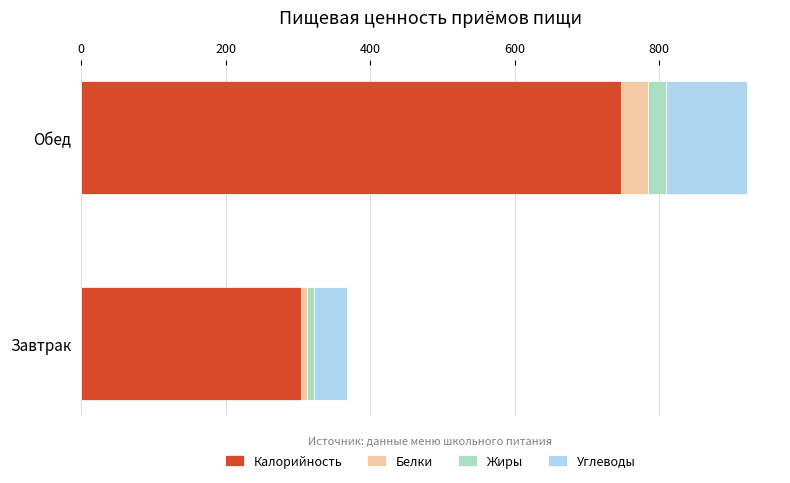

Rank the categories by Калорийность value from highest to lowest.

Обед, Завтрак